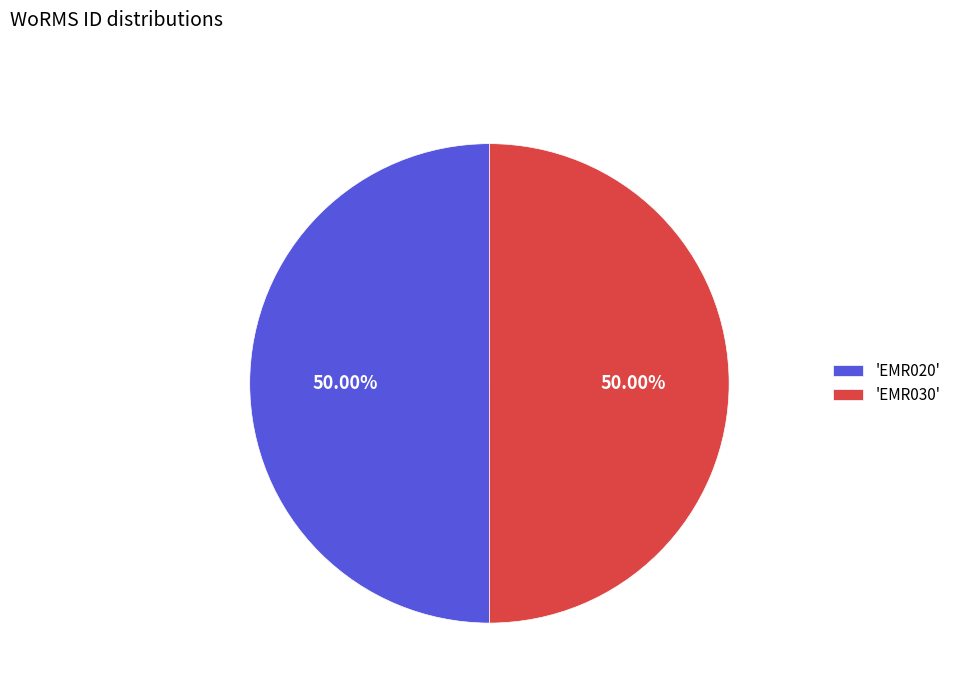

Is the sum of 'EMR020' and 'EMR030' greater than half?

Yes